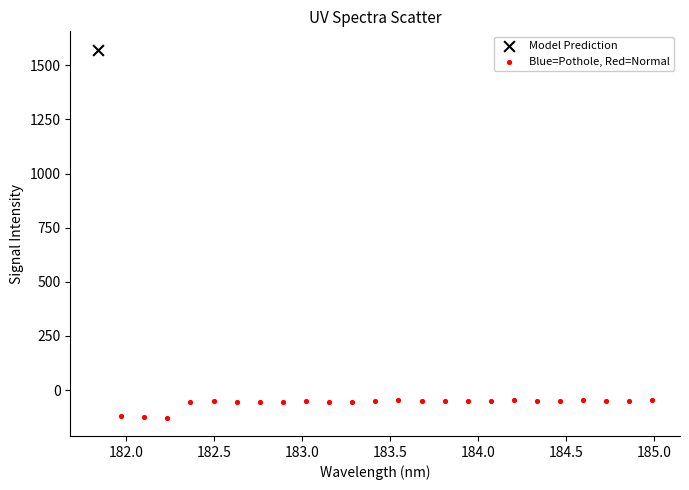

What are all the series names shown in the legend?

Model Prediction, Blue=Pothole, Red=Normal